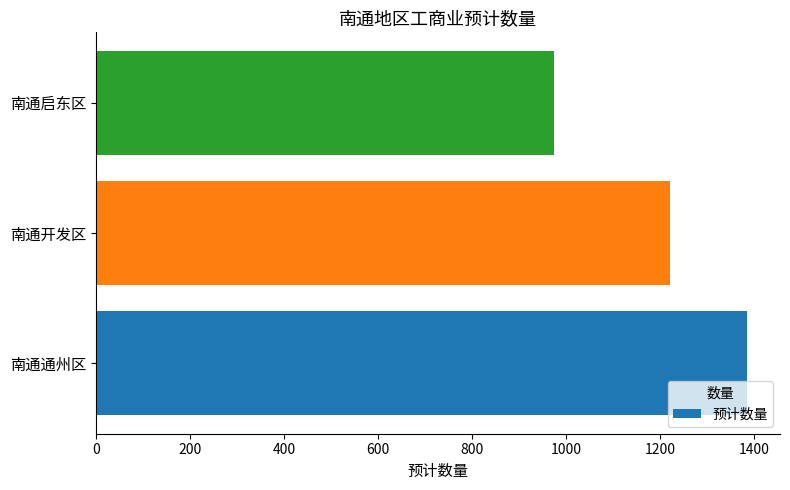

The chart shows a value of 415 at 南通开发区. True or false?

False